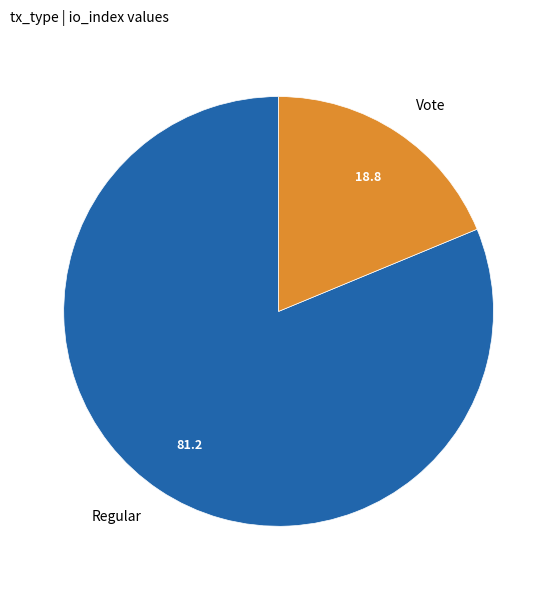

The Vote slice represents 19% of the pie. True or false?

True